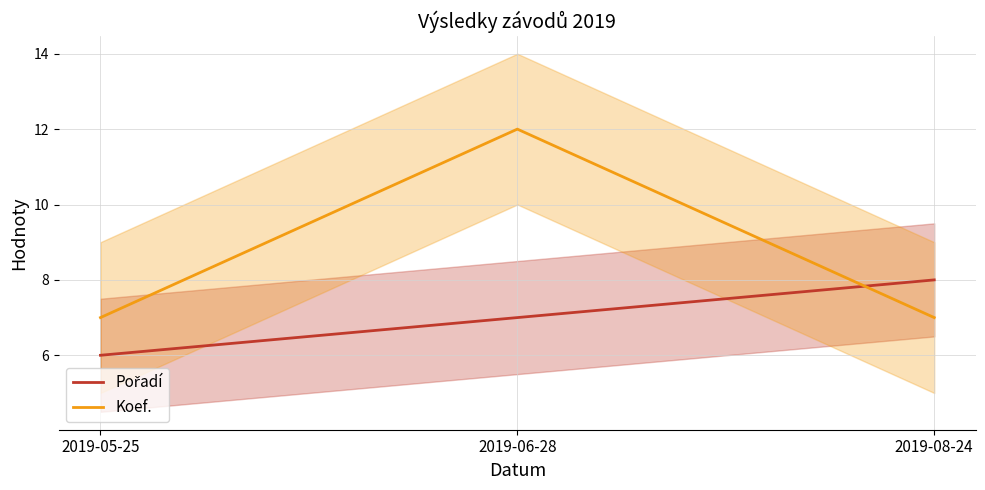

What position from the left is 2019-05-25?

1